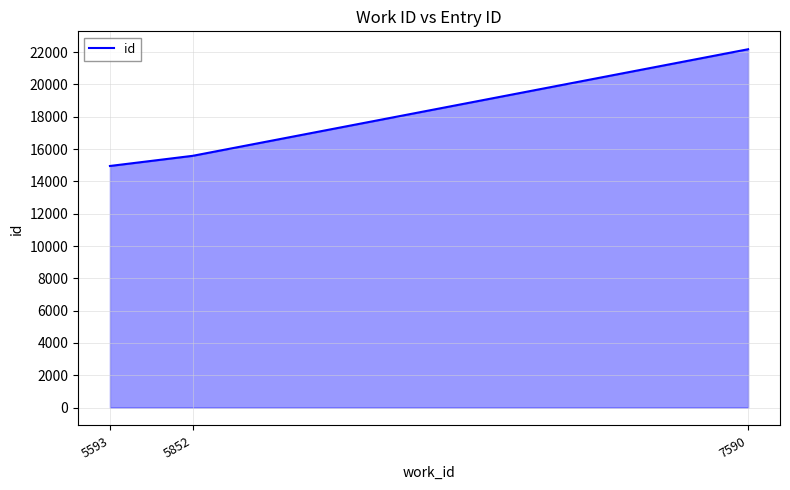

What is the change in value from 5852 to 7590?

+6597